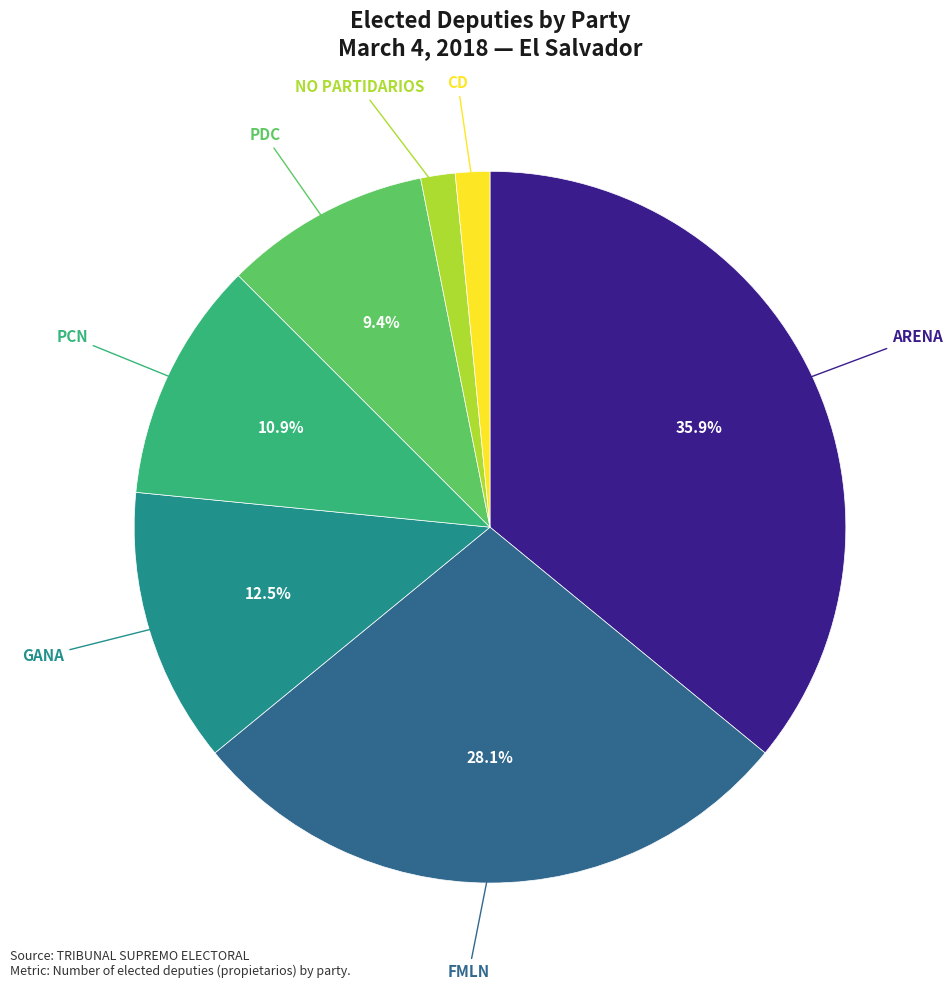

Is there a majority slice in this chart?

No